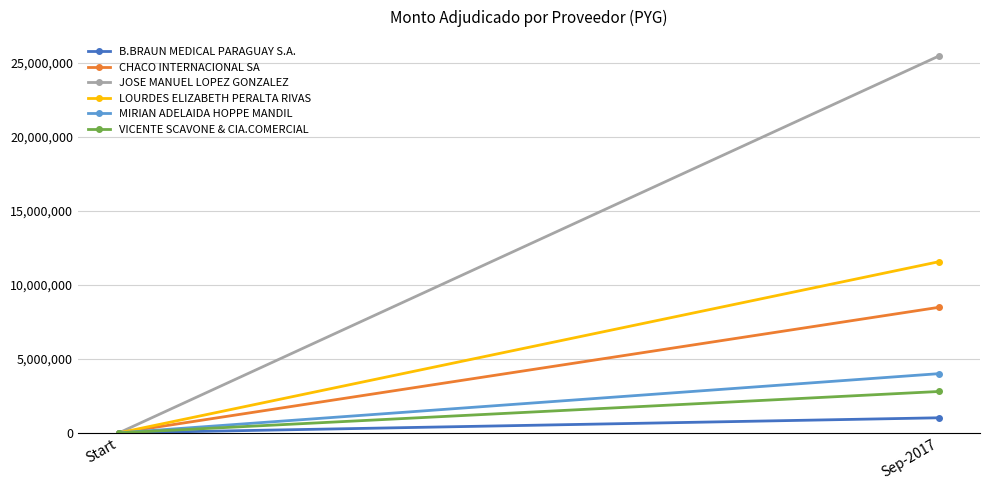

Is it true that VICENTE SCAVONE & CIA.COMERCIAL equals -1140887 at Start?

False